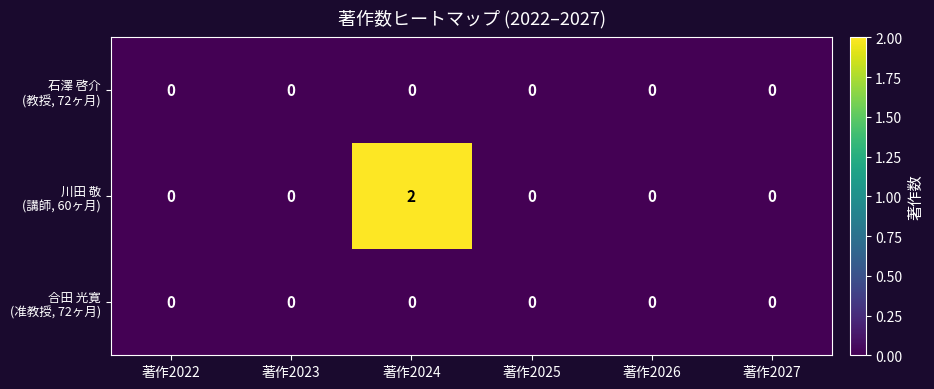

How many distinct data groups are displayed?

3